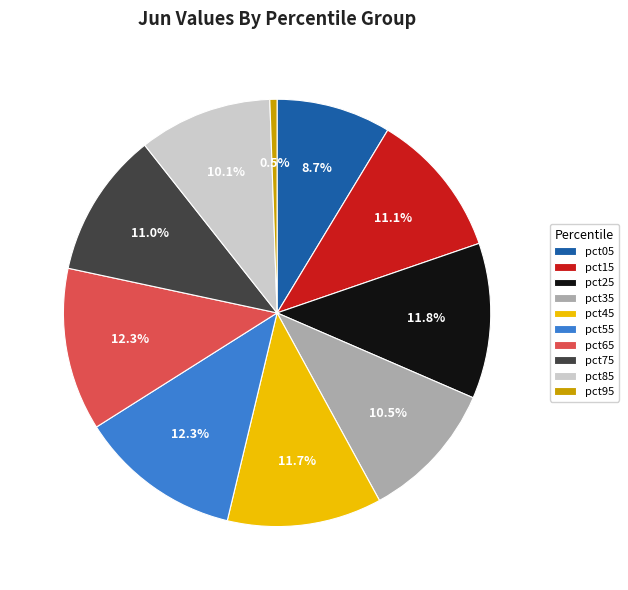

Does any single category account for the majority?

No